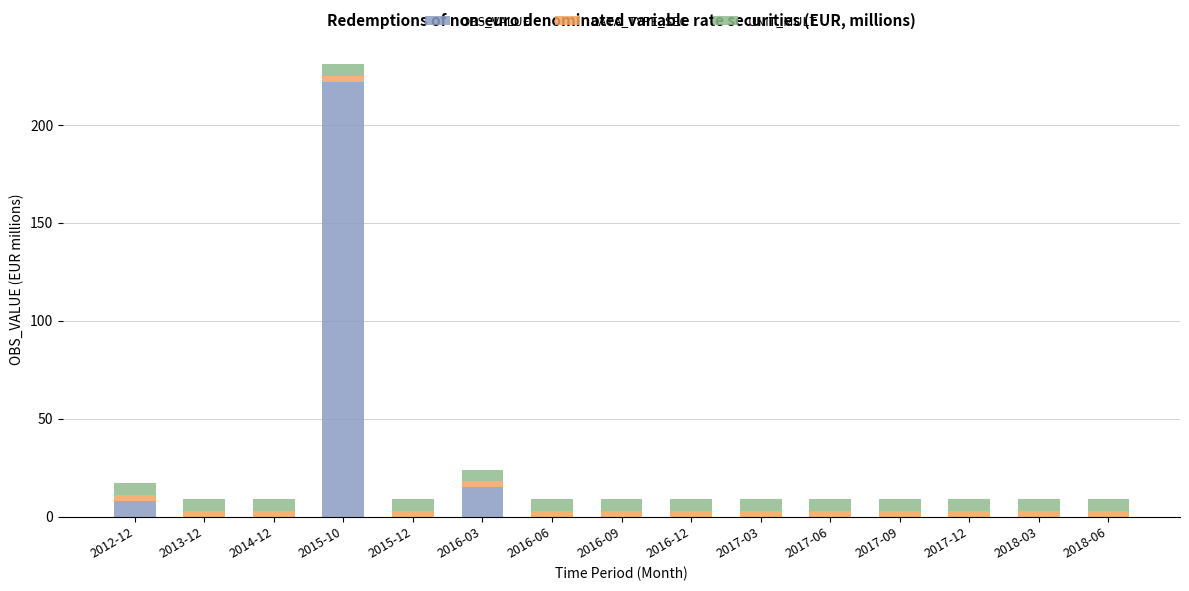

At which category is the sum across all series the highest?

2015-10